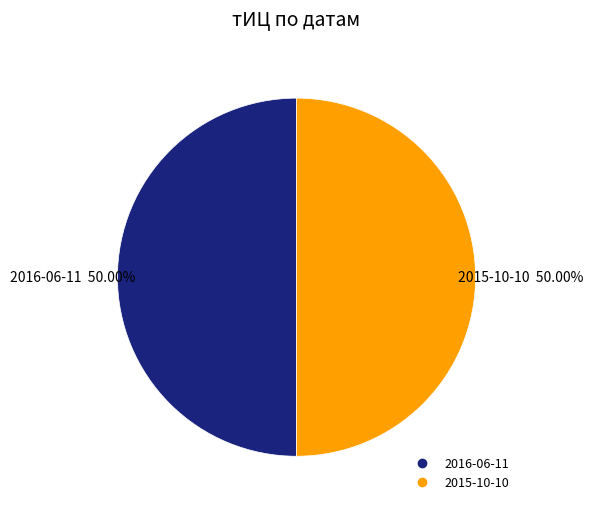

To the nearest percent, what is the average slice percentage?

50%